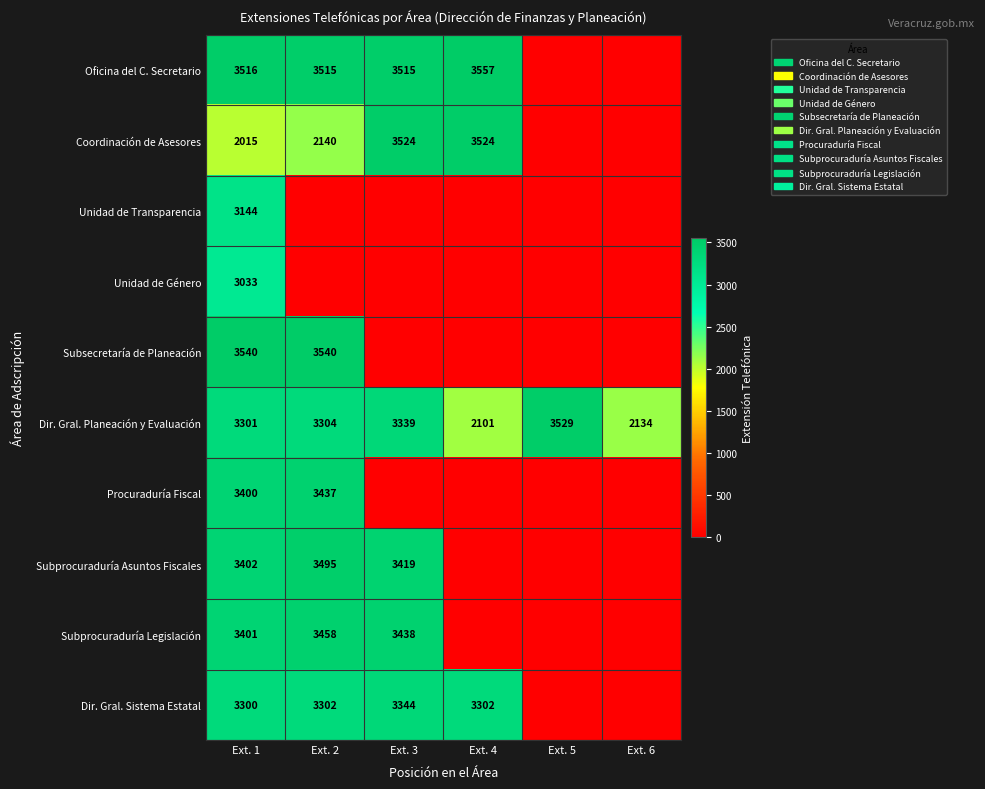

True or false: Subprocuraduría Legislación has a value of 3458 at Ext. 2.

True